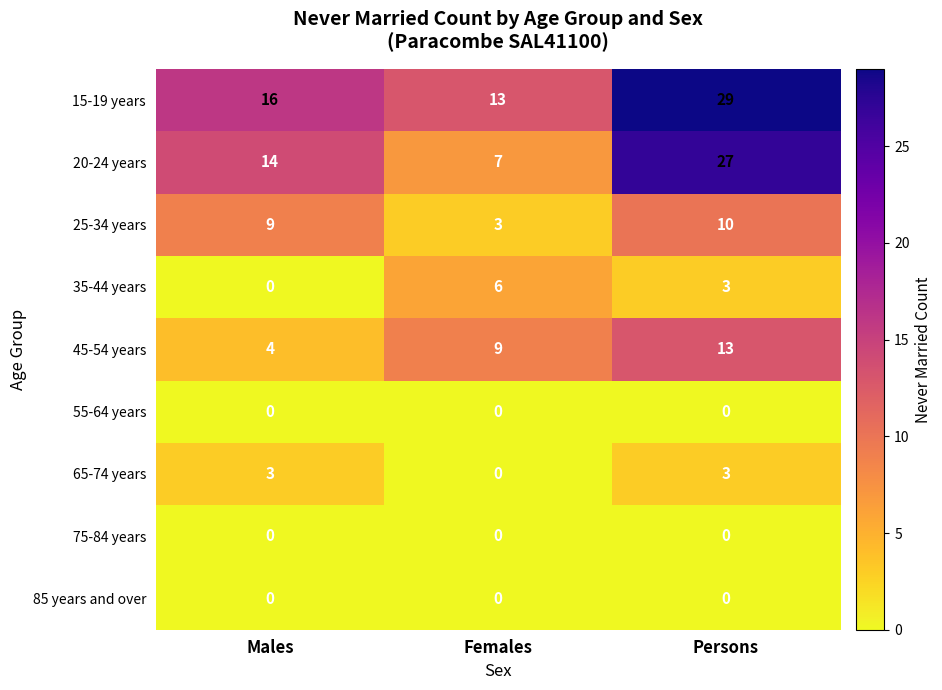

Read the 20-24 years value at Males, to the nearest 5.

15